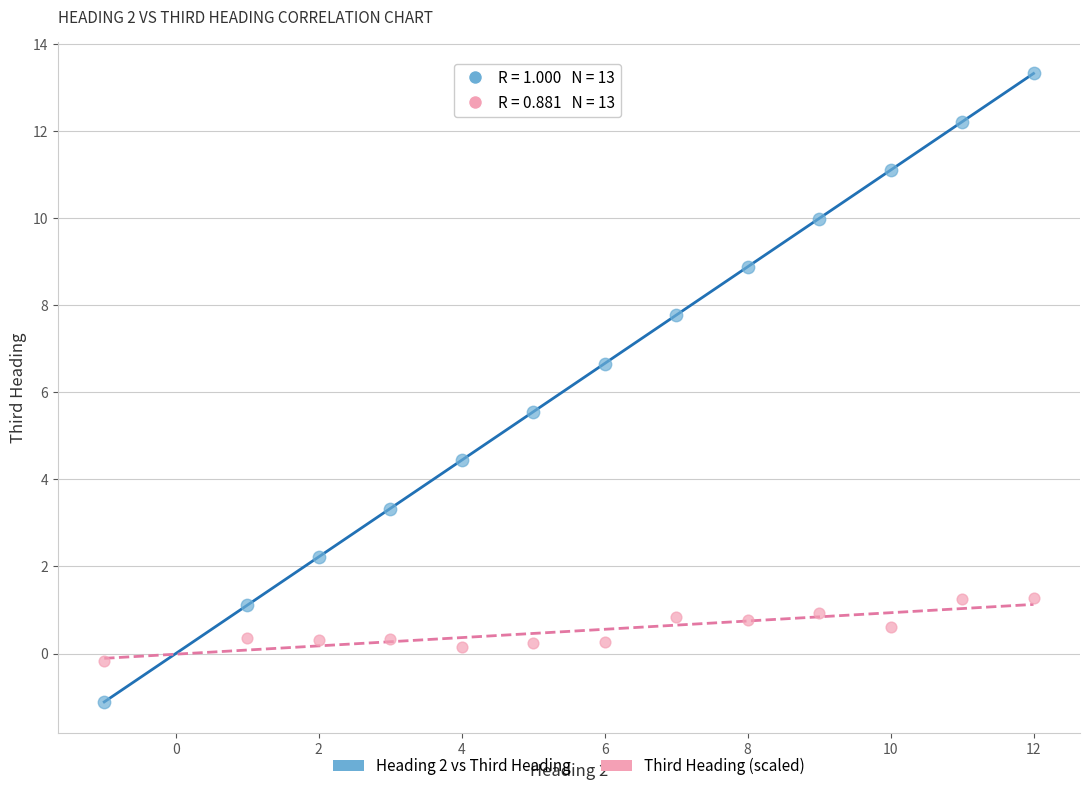

Which series has the widest spread of Y values?

Heading 2 vs Third Heading